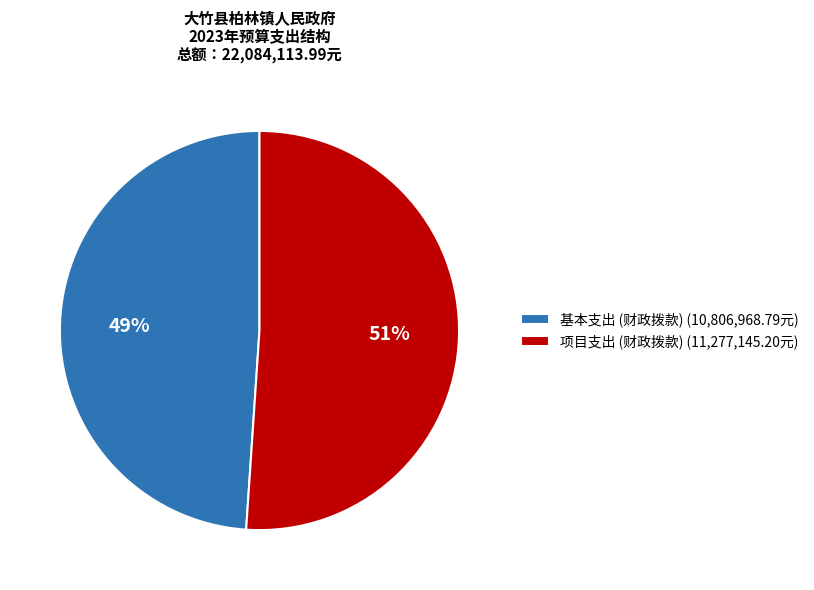

Rank the categories by value from highest to lowest.

项目支出 (财政拨款), 基本支出 (财政拨款)